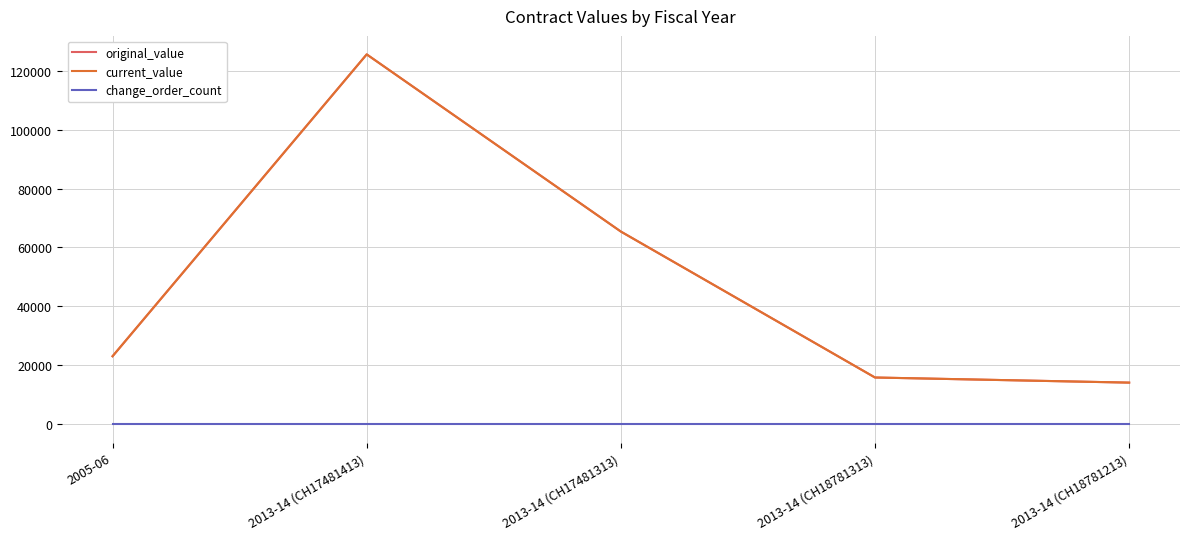

At which label does original_value first exceed 23076?

2005-06